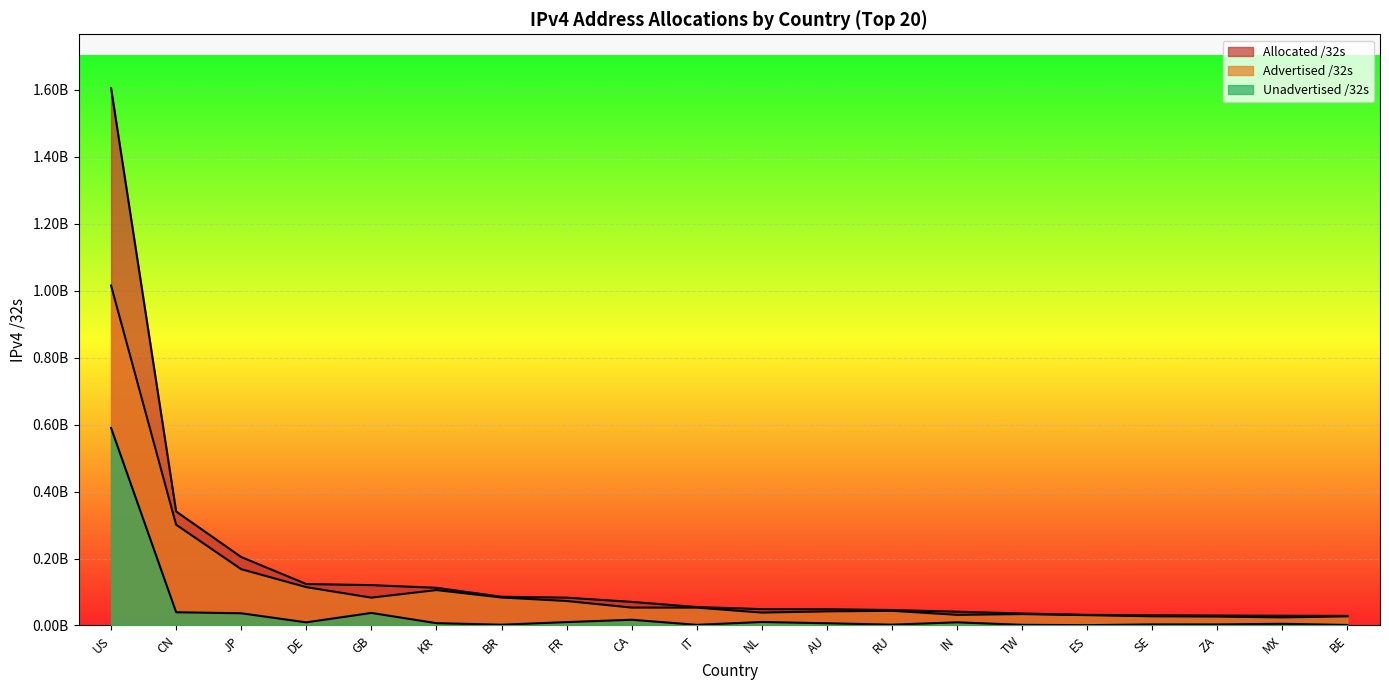

True or false: Allocated /32s has more than 2 points higher than both neighbors.

False